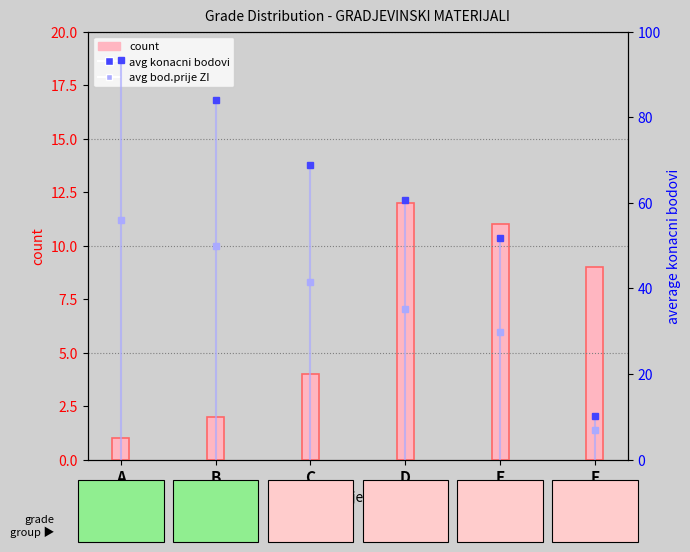

Is the value of avg konacni bodovi at C greater than the value of avg bod.prije ZI at B?

Yes